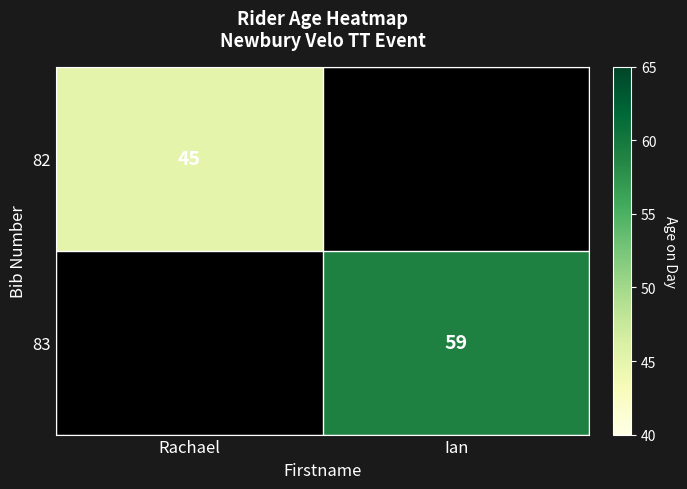

List the labels in order of 82 value, smallest first.

Rachael, Ian